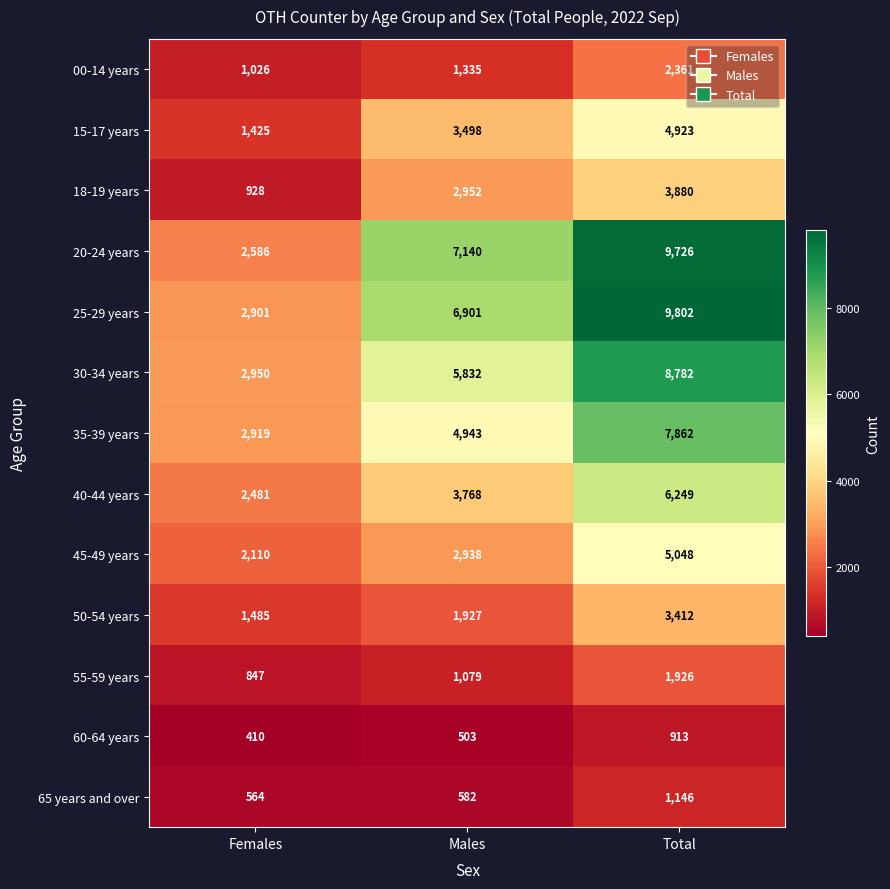

What is the difference between the second highest and minimum values in the 15-17 years series?

2073